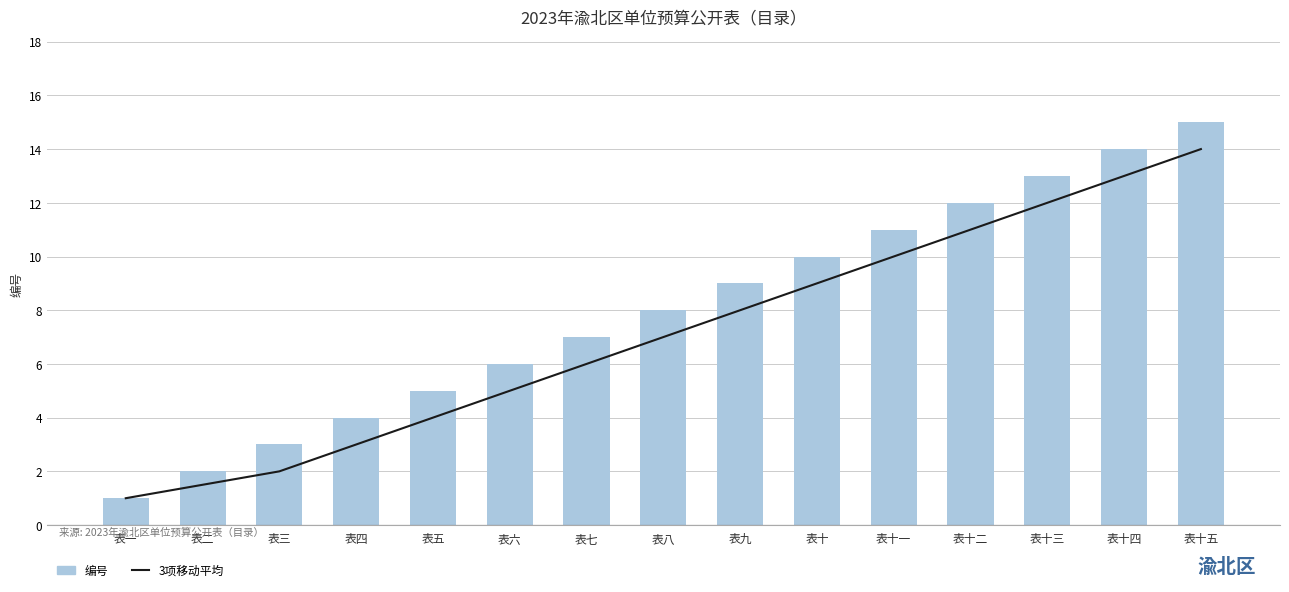

What is the lowest value of the 3项移动平均 series?

1.0